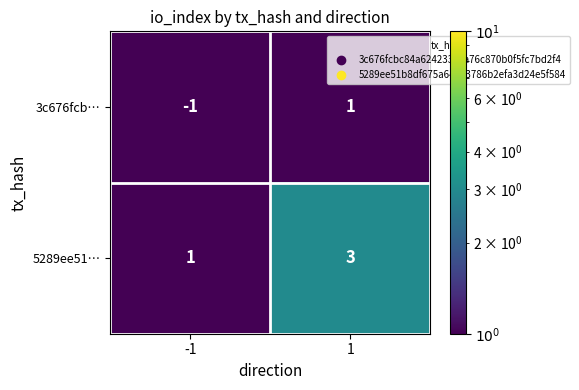

Is the value of 5289ee51… at -1 greater than the value of 3c676fcb… at -1?

Yes